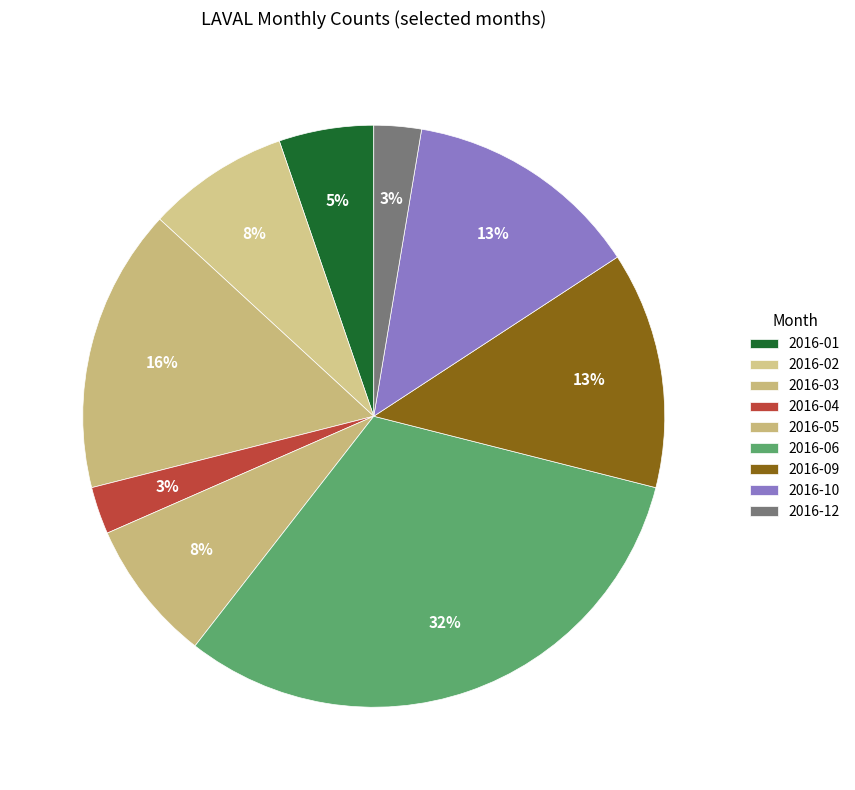

How many slices are in this pie chart?

9